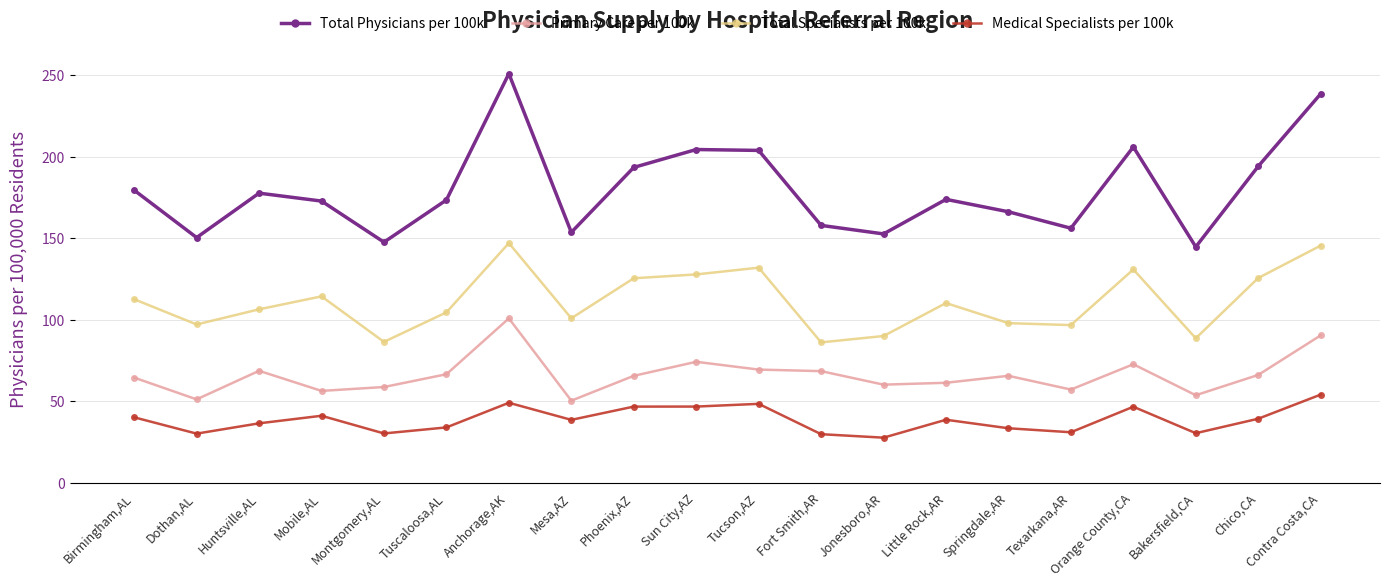

Where is the first local maximum for Primary Care per 100k?

Huntsville,AL